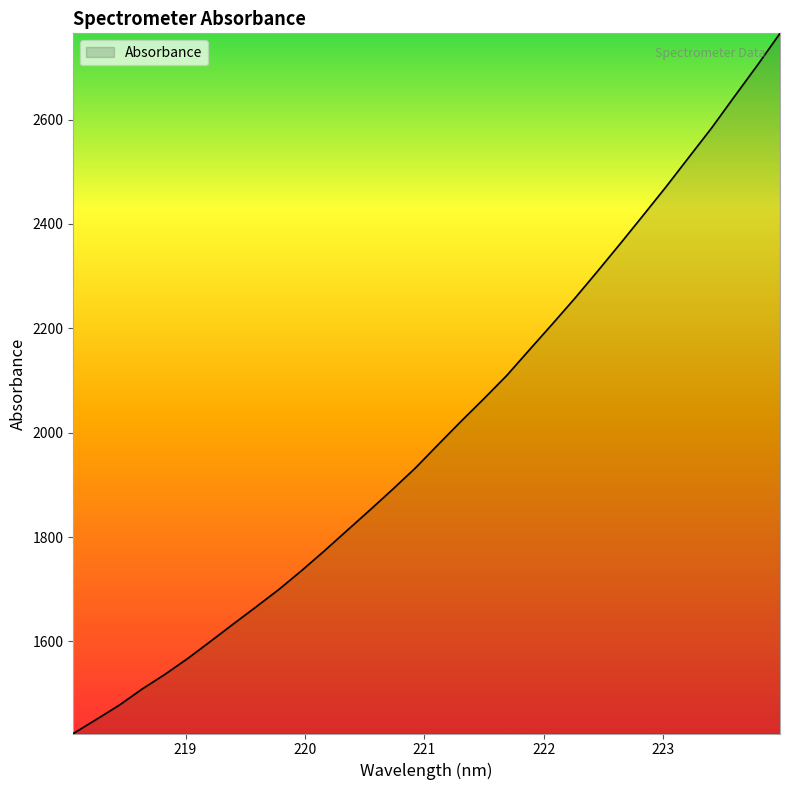

How many lines are shown in the chart?

1